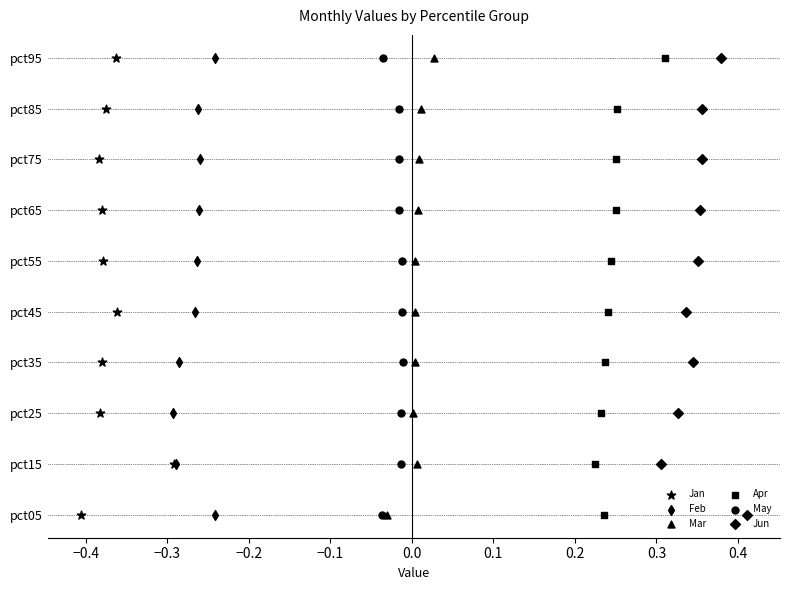

Is the value of Feb at 0.2 greater than the value of Apr at −0.1?

Yes